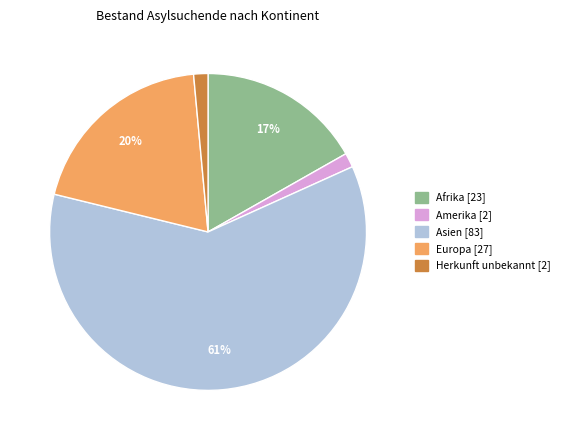

Which slice is the largest?

Asien